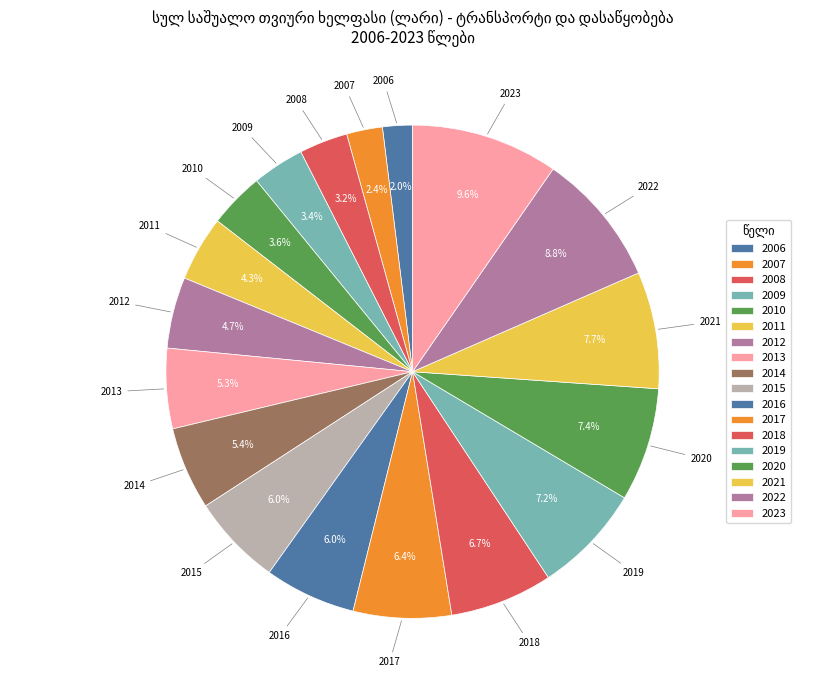

True or false: 2006 accounts for 1% of the total.

False